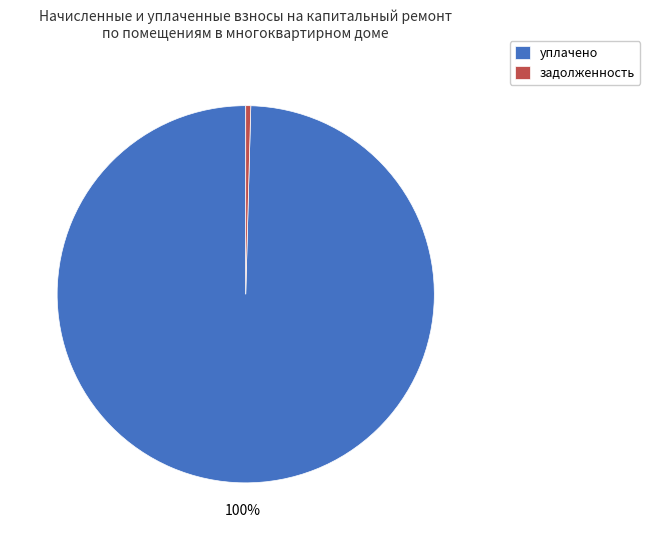

Rank the categories by value from highest to lowest.

уплачено, задолженность